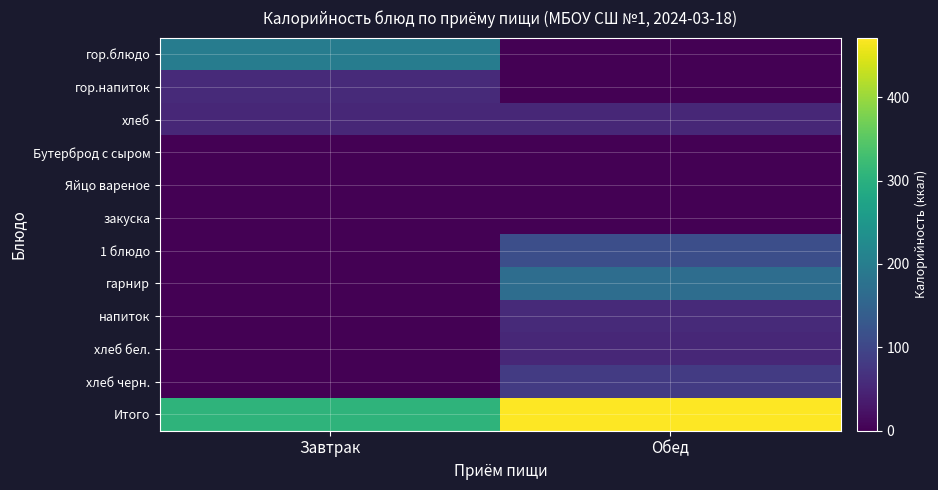

Reading left to right, transcribe all the data shown in this chart.

гор.блюдо: Завтрак=198.0	Обед=0.0
гор.напиток: Завтрак=56.0	Обед=0.0
хлеб: Завтрак=52.0	Обед=52.0
Бутерброд с сыром: Завтрак=0.0	Обед=0.0
Яйцо вареное: Завтрак=0.0	Обед=0.0
закуска: Завтрак=0.0	Обед=0.0
1 блюдо: Завтрак=0.0	Обед=113.0
гарнир: Завтрак=0.0	Обед=168.0
напиток: Завтрак=0.0	Обед=56.0
хлеб бел.: Завтрак=0.0	Обед=52.0
хлеб черн.: Завтрак=0.0	Обед=82.4
Итого: Завтрак=306.0	Обед=471.4